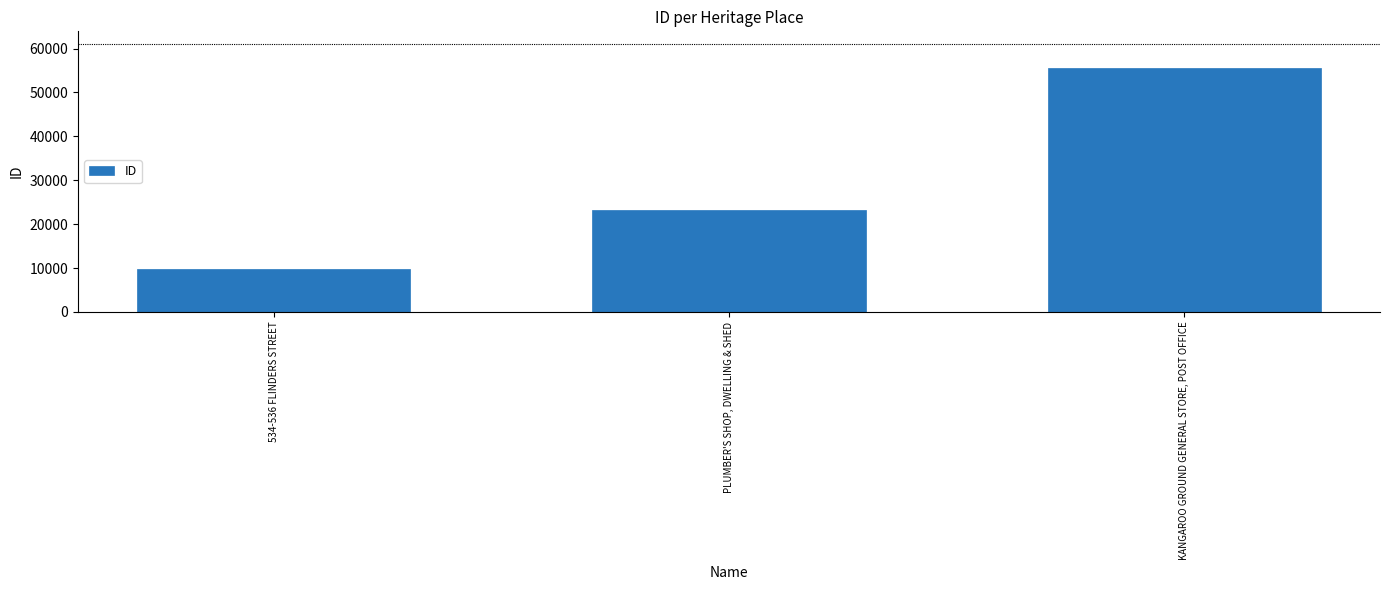

What is the label of the 2nd bar from the right?

PLUMBER'S SHOP, DWELLING & SHED